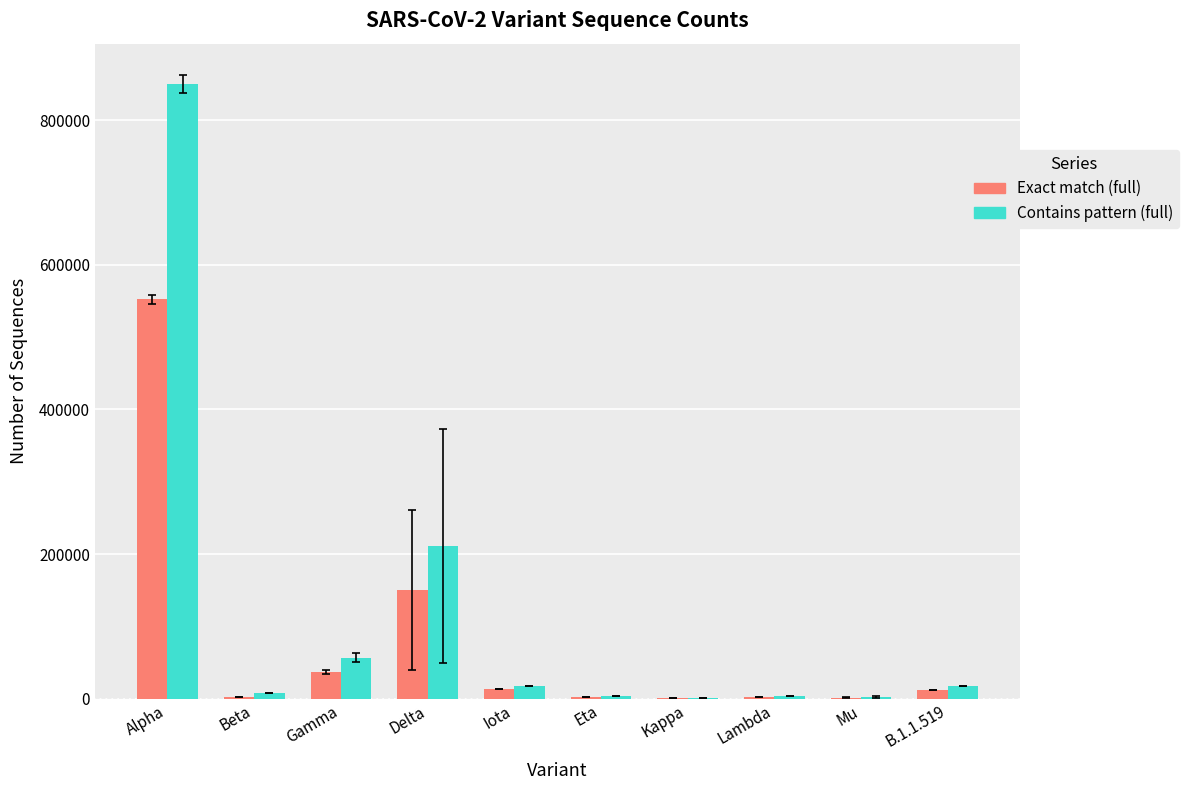

Read the Contains pattern (full) value at Beta, to the nearest 10.

8120